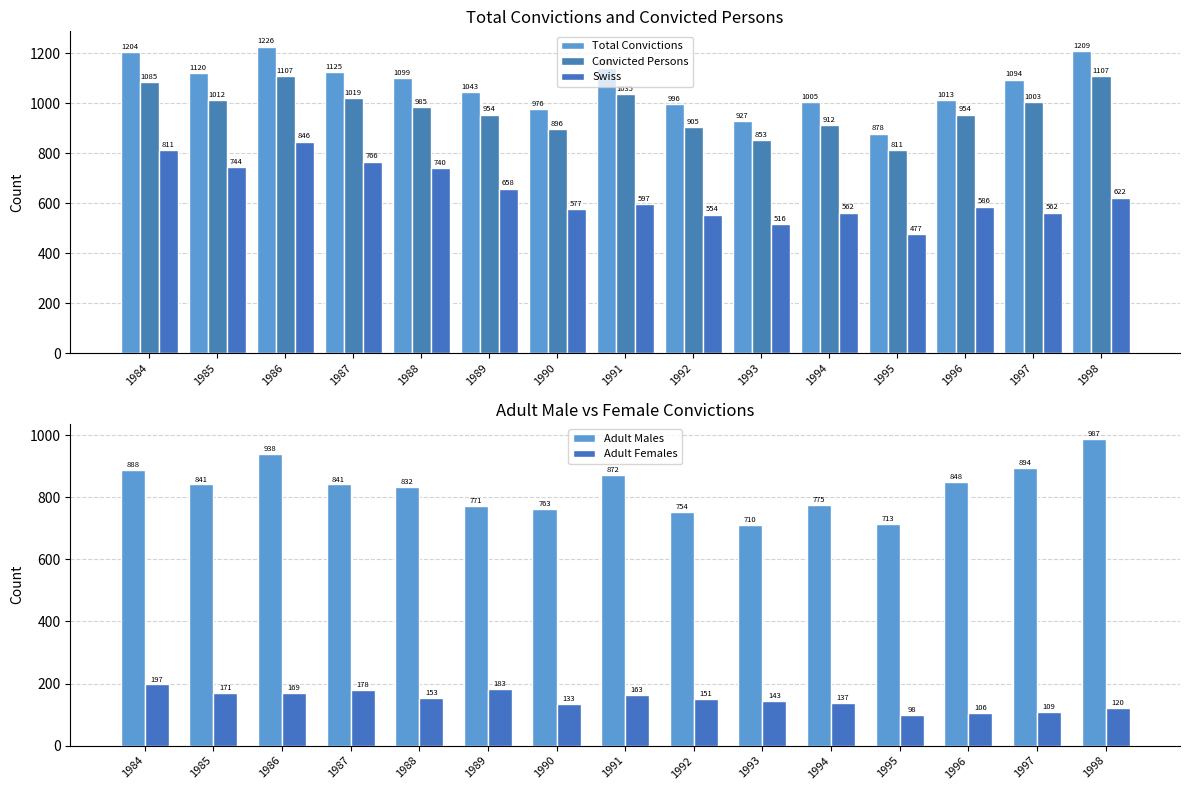

What is the greatest value displayed?

1226